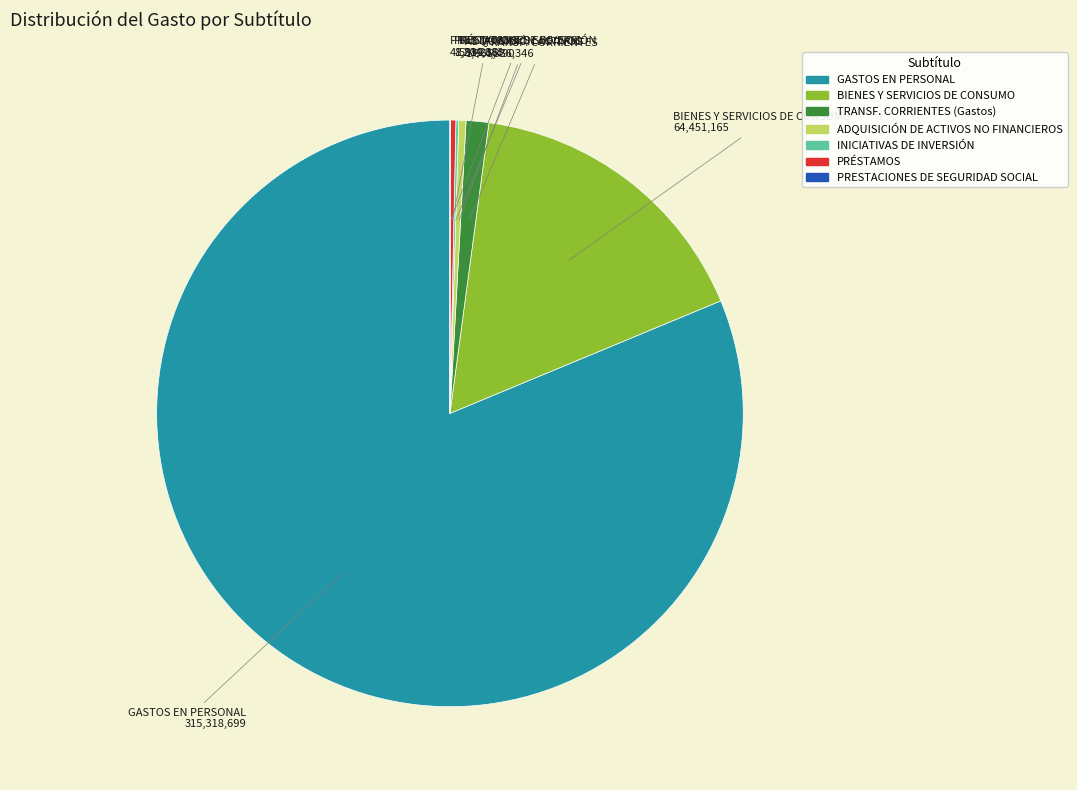

Is there a majority slice in this chart?

Yes